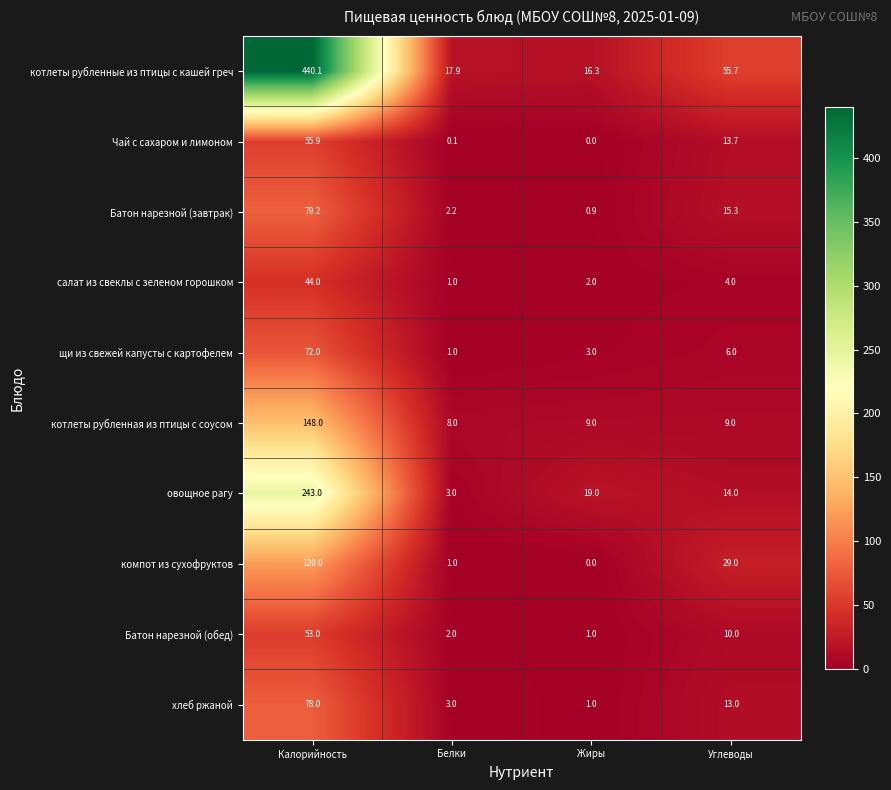

What is the difference between the овощное рагу values at Жиры and Калорийность?

224.0